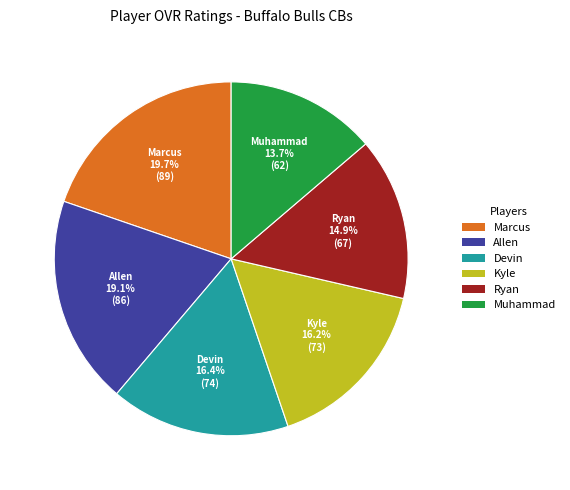

Between Allen and Ryan, which is larger?

Allen